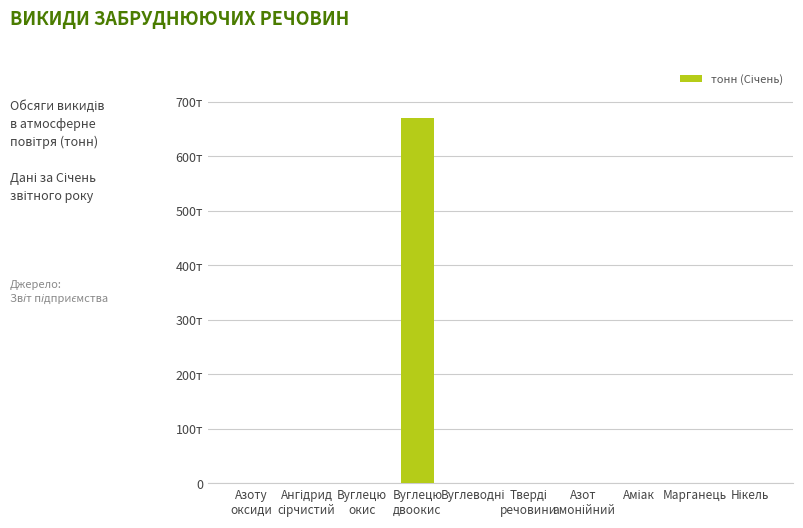

Does the chart contain any negative values?

No